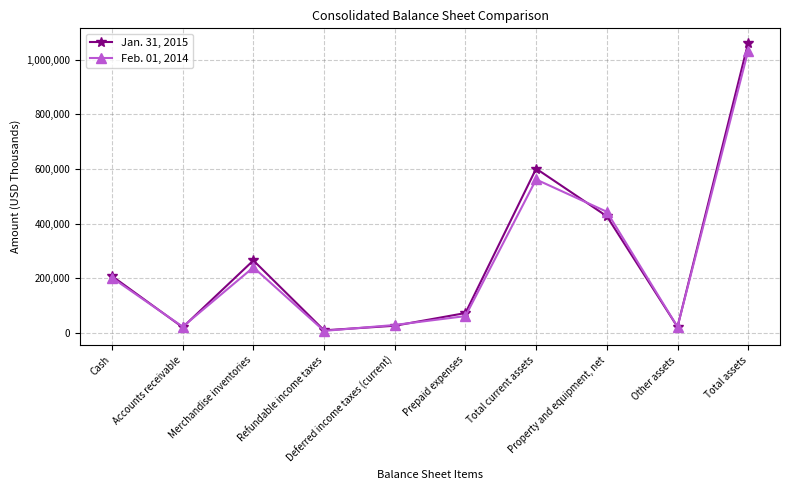

How many categories are shown in the chart?

10